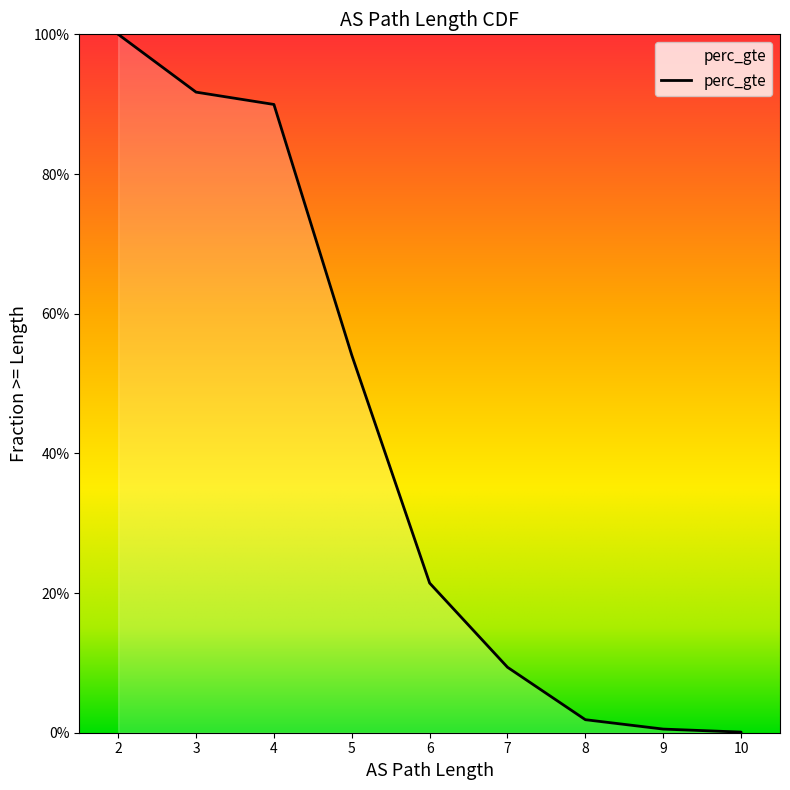

How many lines are shown in the chart?

1